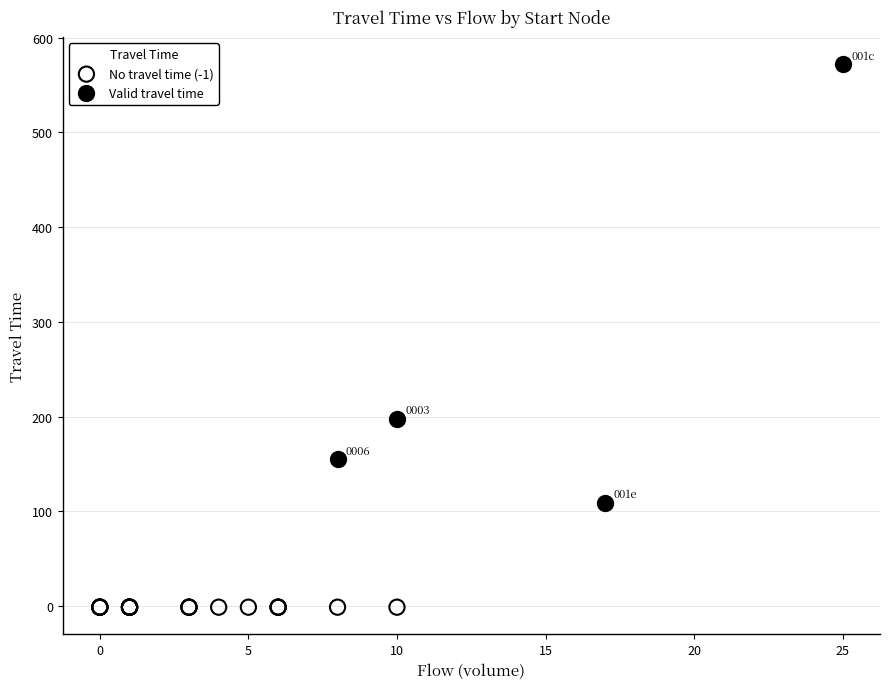

What are all the series names shown in the legend?

No travel time (-1), Valid travel time